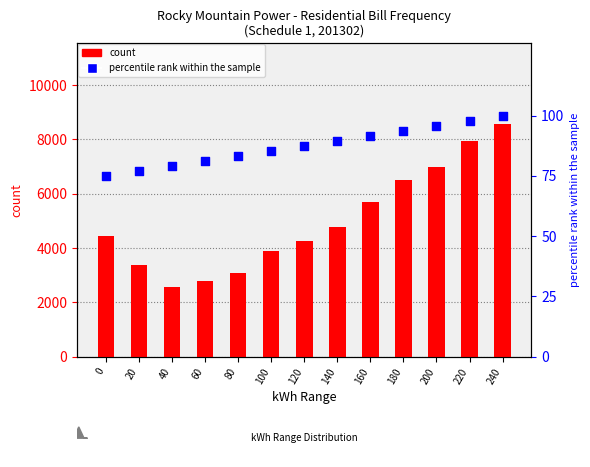

Which series contains the lowest Y value?

percentile rank within the sample